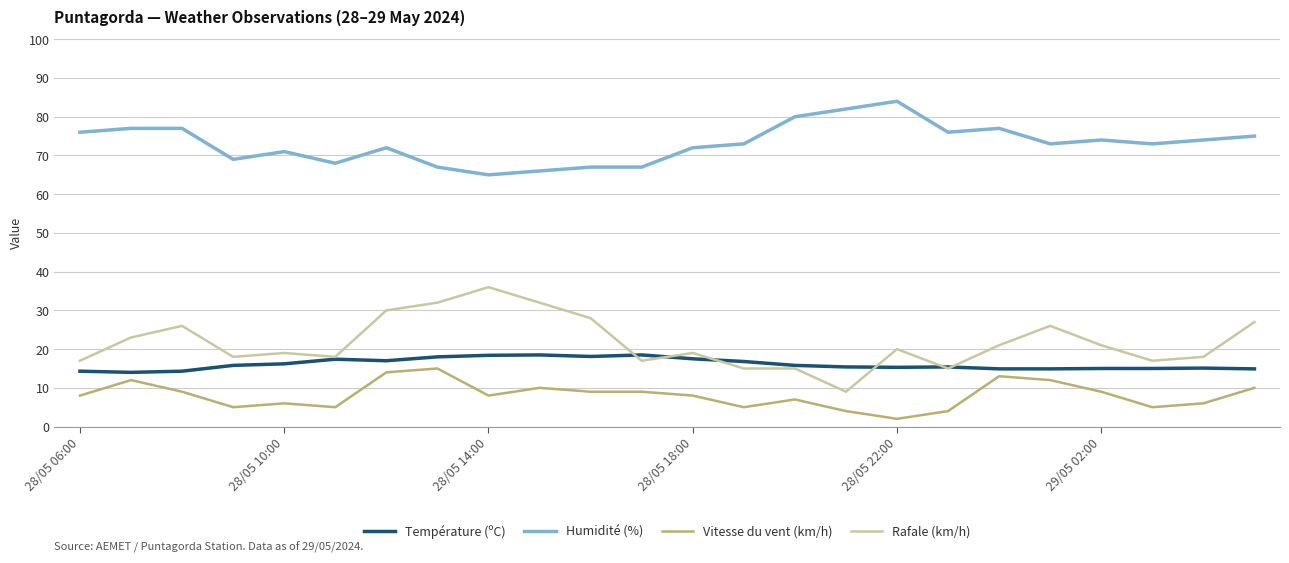

True or false: Humidité (%) and Rafale (km/h) cross at least once.

False